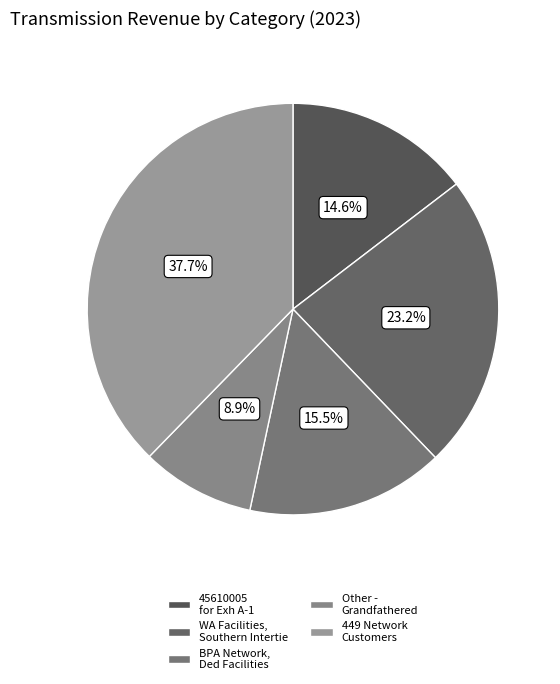

Count the number of slices in the pie.

5